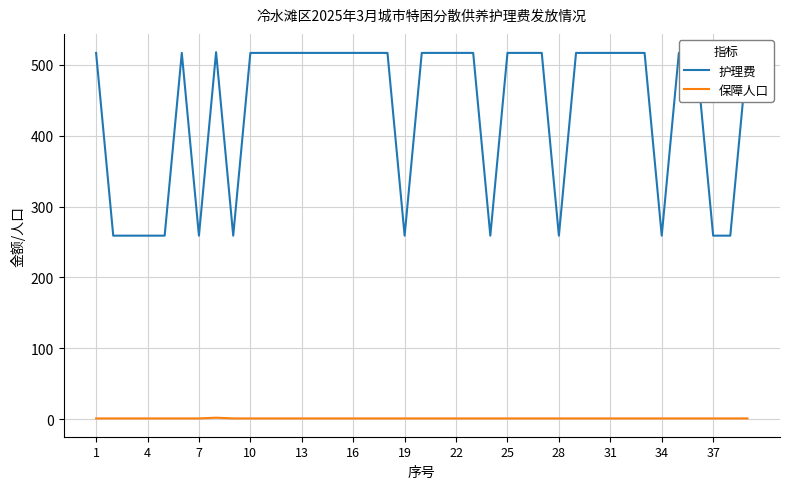

True or false: 护理费 has more than 0 interior local peaks.

True